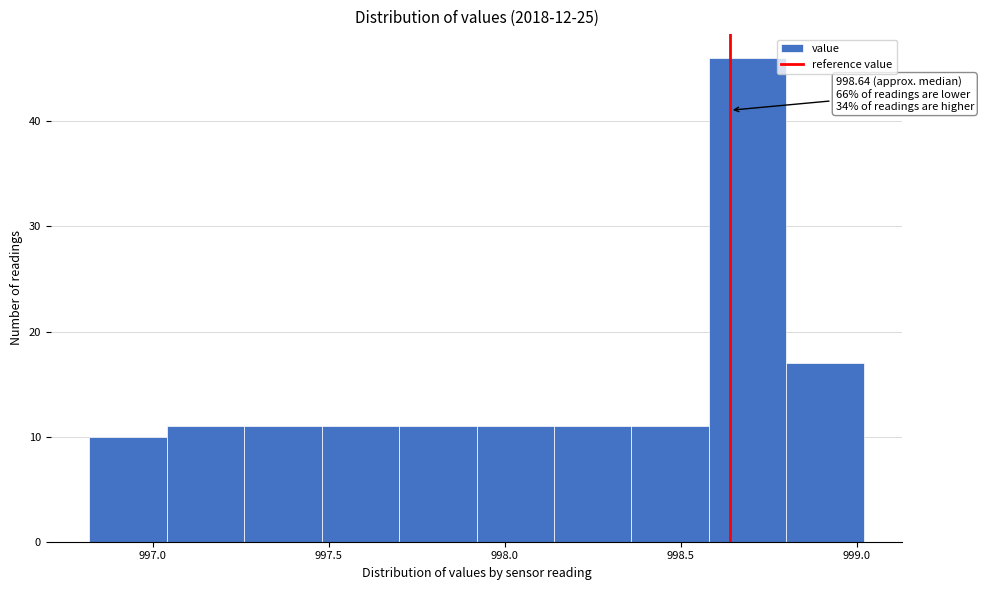

Over which range of the x-axis is the bar tallest?

998.58 to 998.80